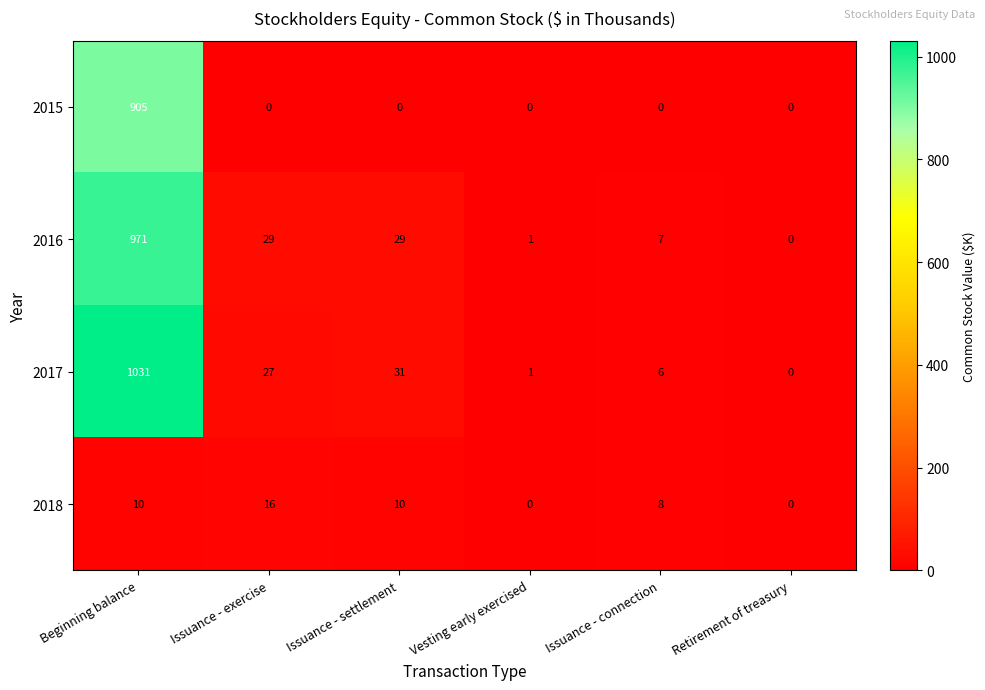

Reading left to right, transcribe all the data shown in this chart.

2015: 905	0	0	0	0	0
2016: 971	29	29	1	7	0
2017: 1031	27	31	1	6	0
2018: 10	16	10	0	8	0